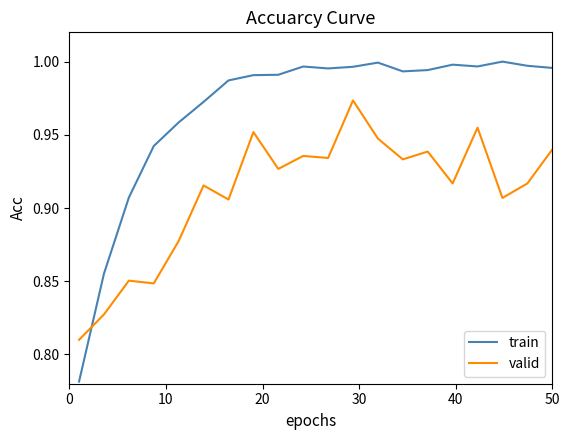

Which series ends up on top after the final intersection of valid and train?

train